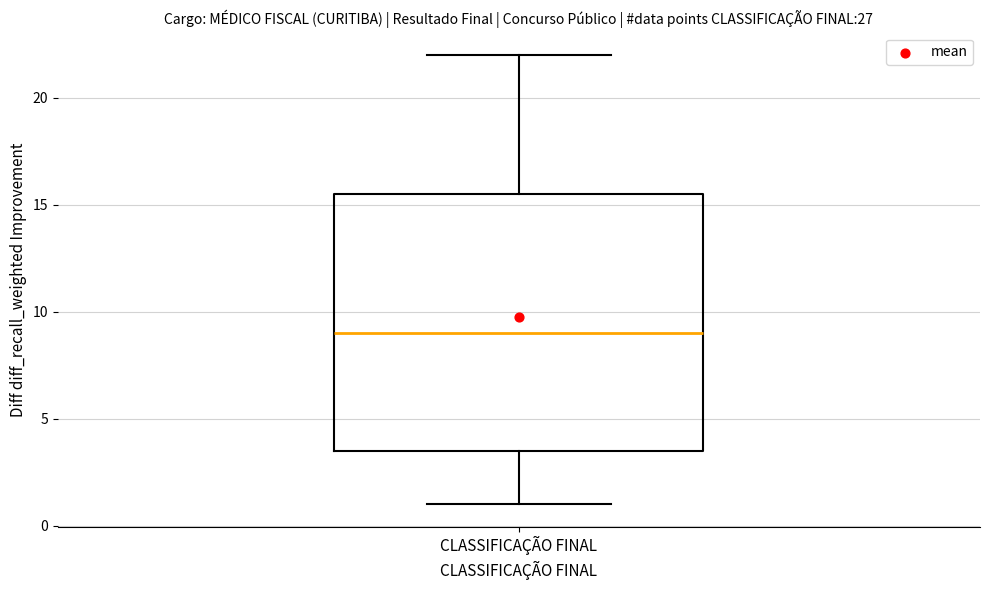

Transcribe this box plot: give where the median line is, the range the box spans, and where the two whiskers end, as read against the y-axis. The values are not printed on the chart, so give them approximately, as read against the axis.

median 9.0, box 3.5 to 15.5, whiskers 1.0 to 22.0